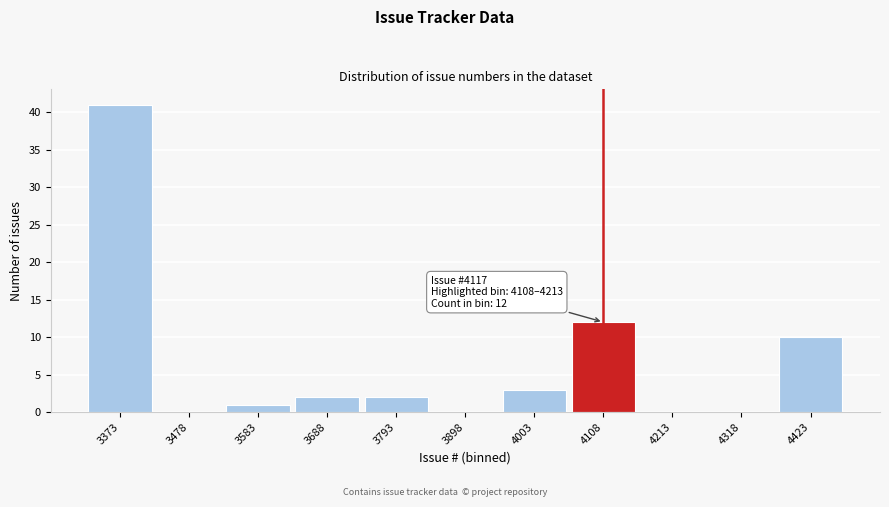

Reading right to left, what are all the values shown in this chart?

4423=10	4318=0	4213=0	4108=12	4003=3	3898=0	3793=2	3688=2	3583=1	3478=0	3373=41